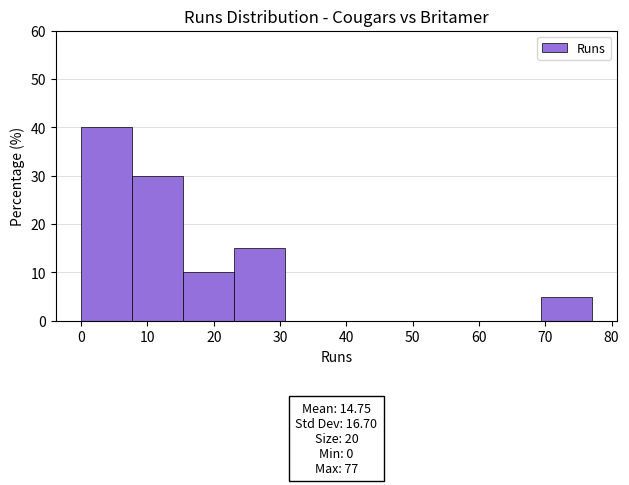

Which range on the x-axis has the tallest bar?

0.0 to 7.7